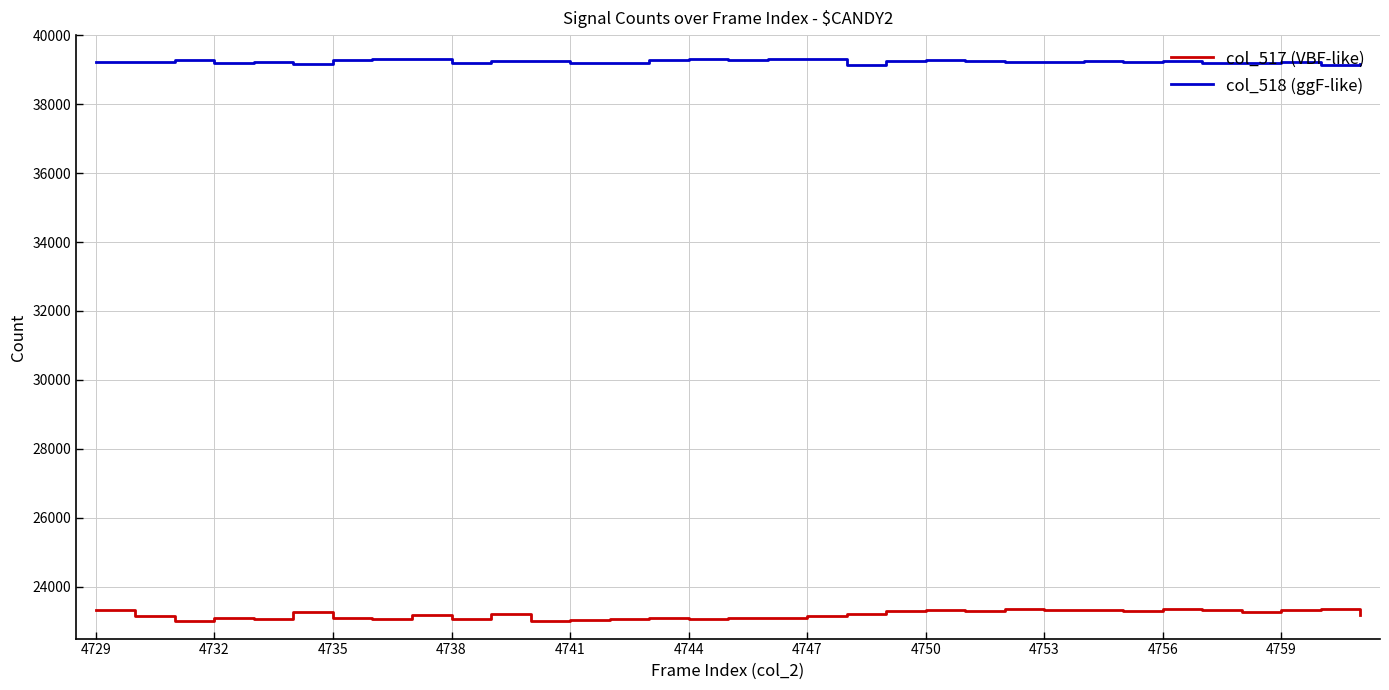

Rank the series by their average value, from highest to lowest.

col_518 (ggF-like), col_517 (VBF-like)